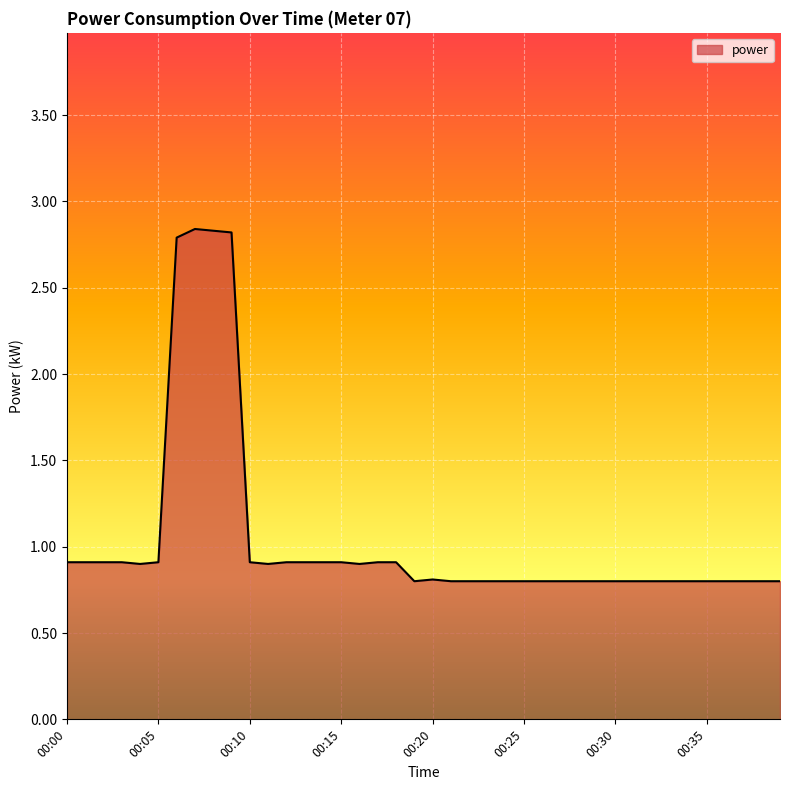

What is the difference between the maximum and minimum values?

2.0